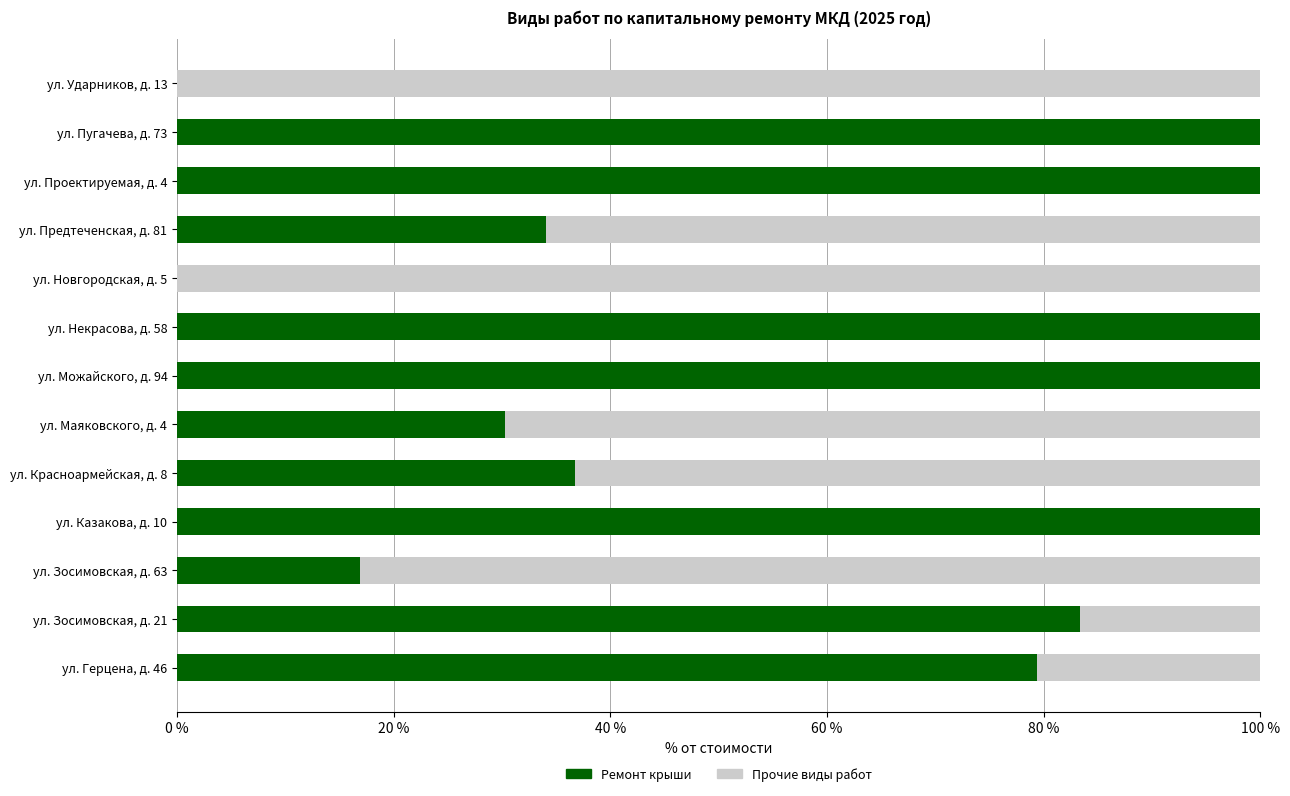

What is the total value across all series at ул. Можайского, д. 94?

100.0